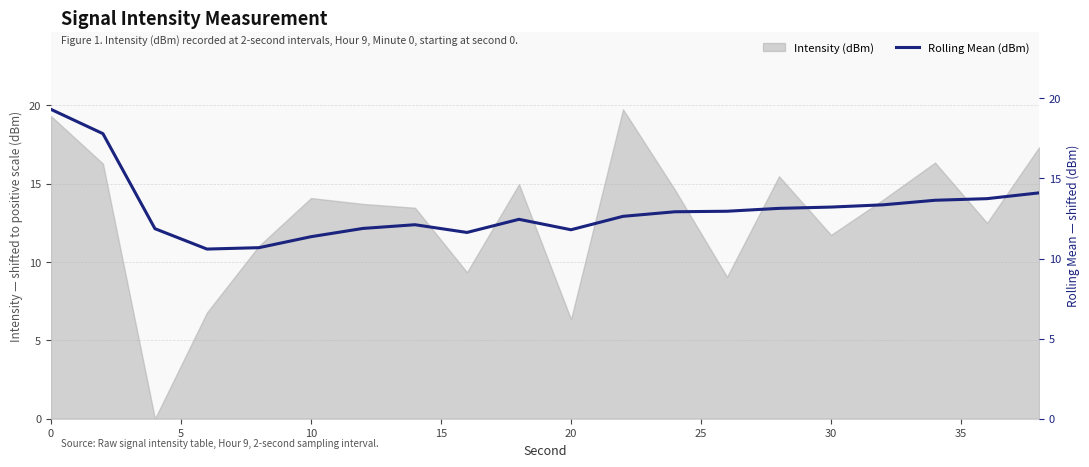

How many values are below 12?

7